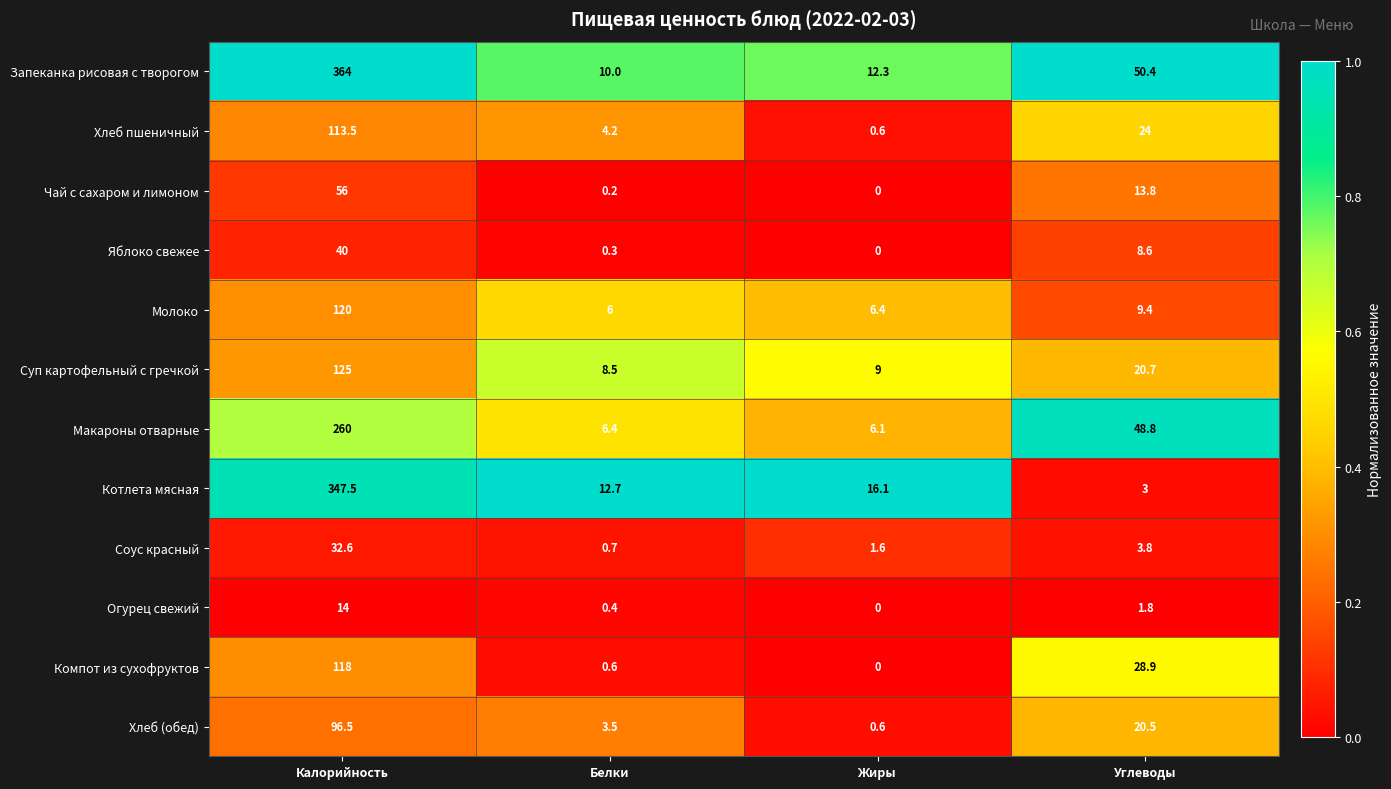

What is the total value across all series at Жиры?

52.7